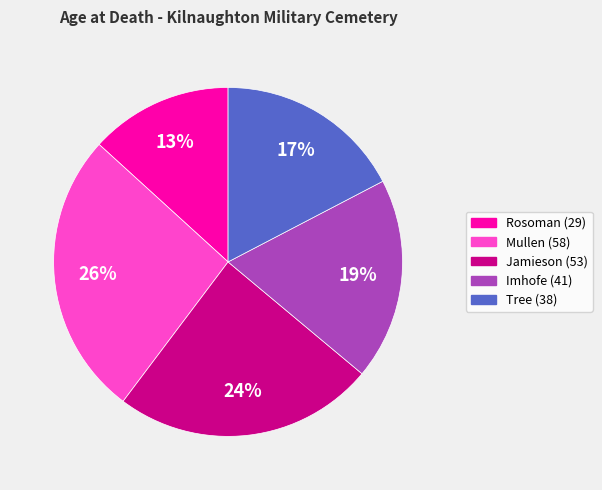

Do Jamieson (53) and Tree (38) together represent more than half of the pie?

No